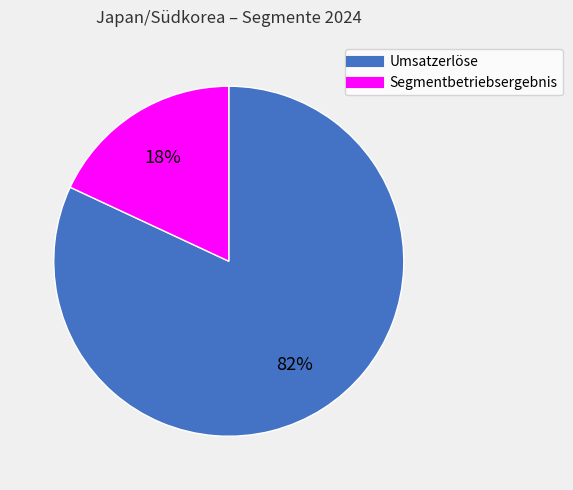

To the nearest percent, what portion does Segmentbetriebsergebnis represent?

18%